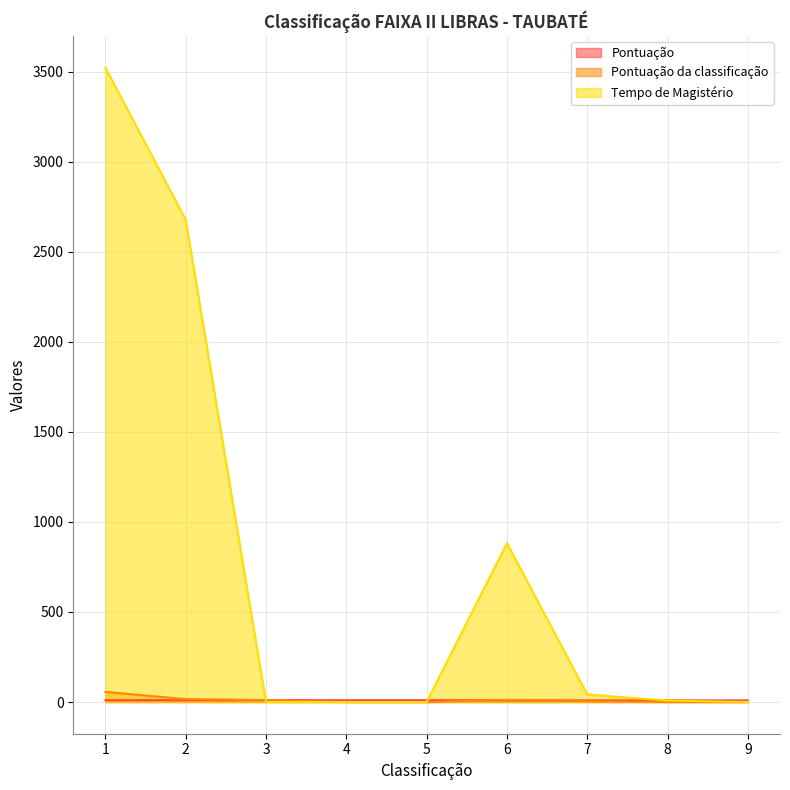

Reading right to left, what are all the values shown in this chart?

Pontuação: 9.0	9.0	9.0	9.0	10.0	10.0	10.0	10.0	10.0
Pontuação da classificação: 0.0	0.1	4.6	11.5	0.0	0.0	10.4	16.3	55.8
Tempo de Magistério: 0.0	8.0	42.0	882.0	0.0	0.0	0.0	2679.0	3523.0